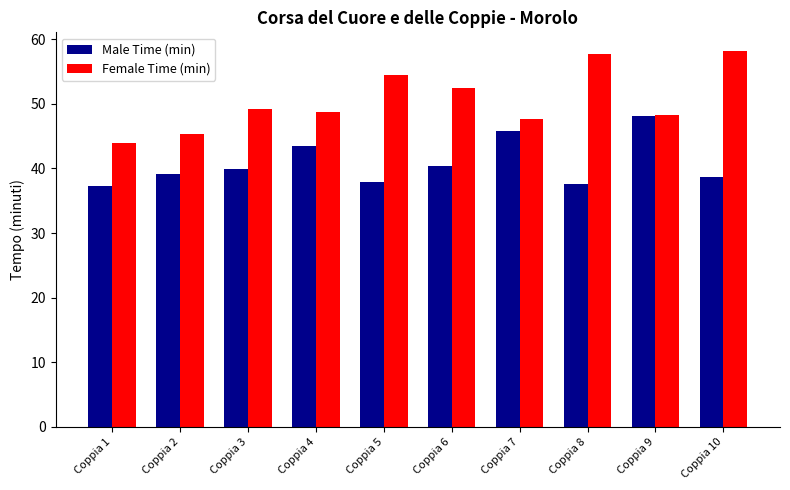

Is the value of Female Time (min) at Coppia 5 greater than the value of Male Time (min) at Coppia 5?

Yes